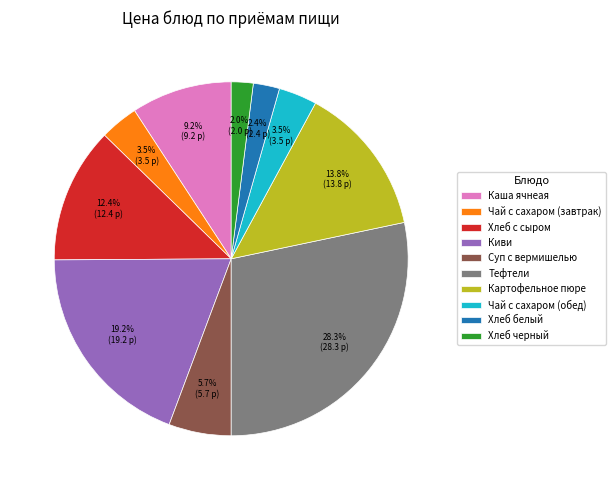

How many segments does this pie chart have?

10